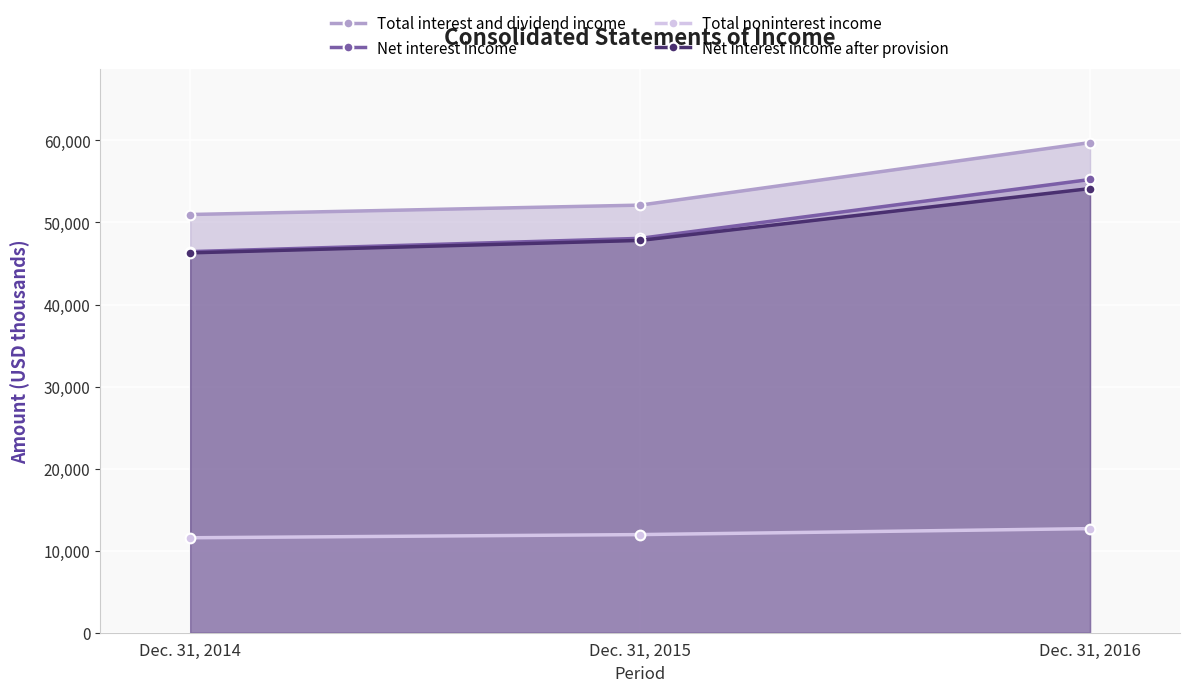

What is the sum of all Net interest income after provision values?

148246